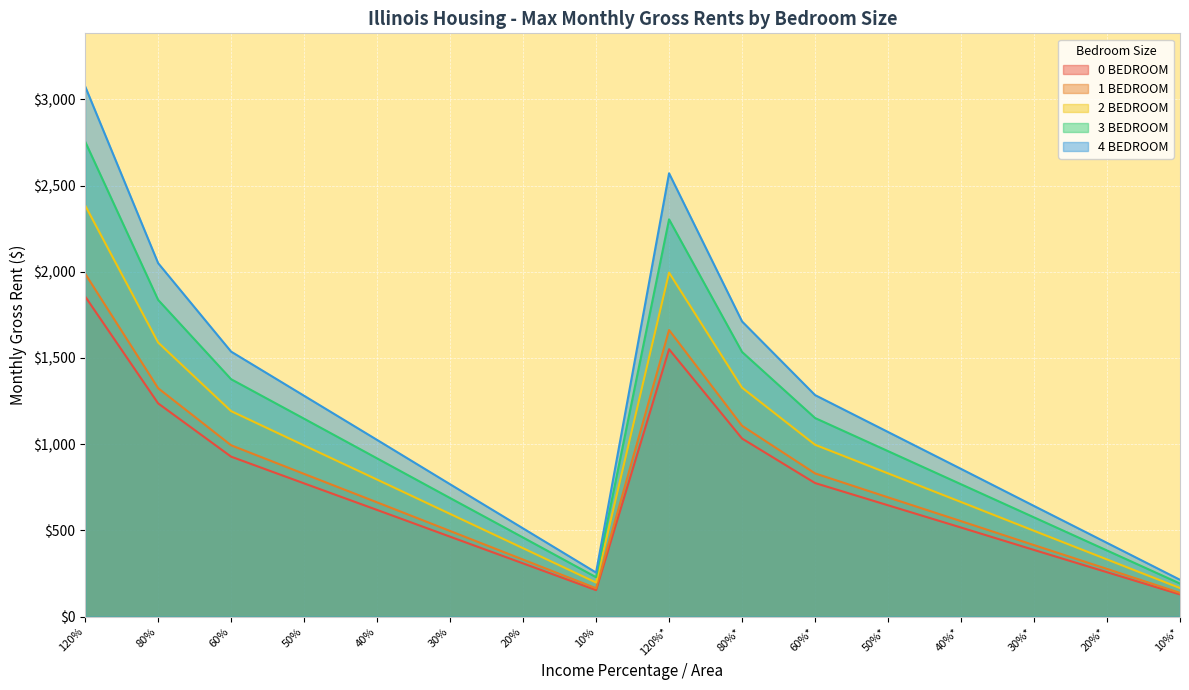

Does the chart display data point markers on the line(s)?

No